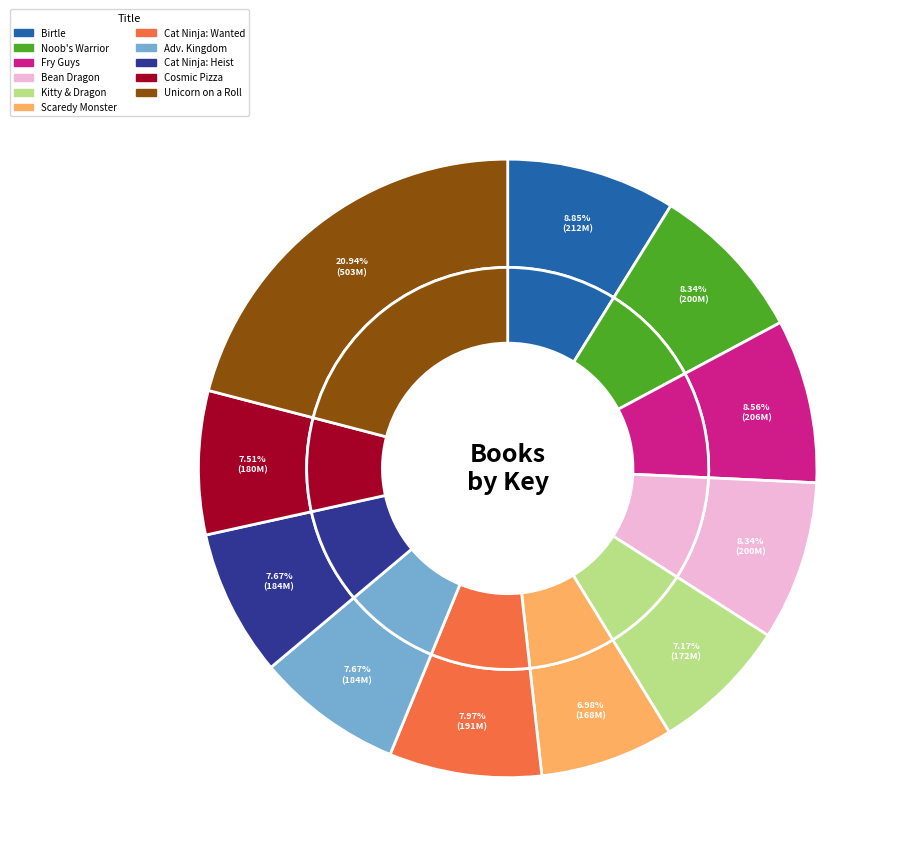

To the nearest percent, what percentage of the pie is Cosmic Pizza Party?

8%